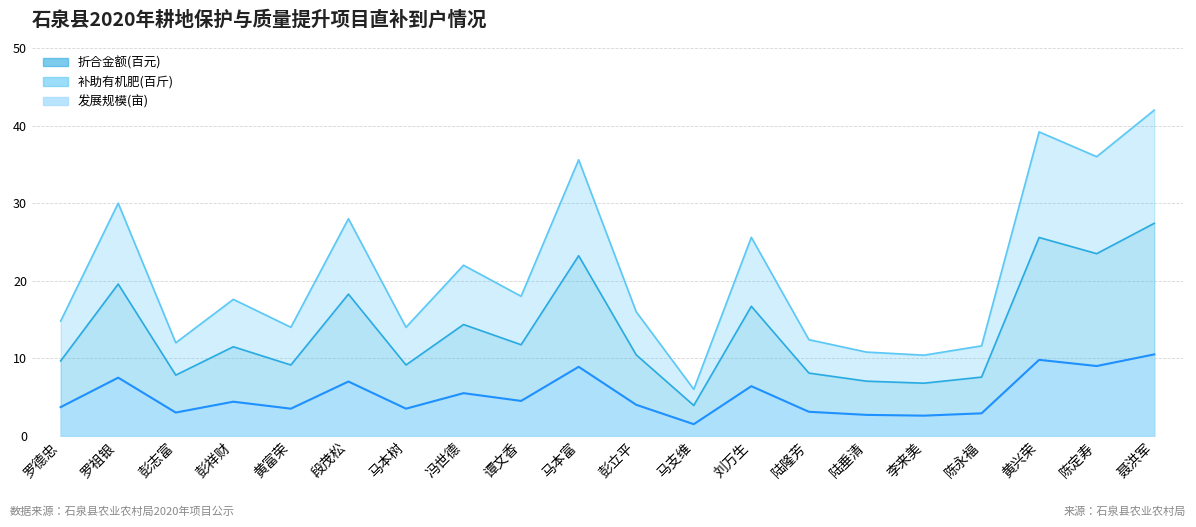

Rank the series by their maximum value, from highest to lowest.

补助有机肥(斤), 发展规模(亩), 折合金额(元)